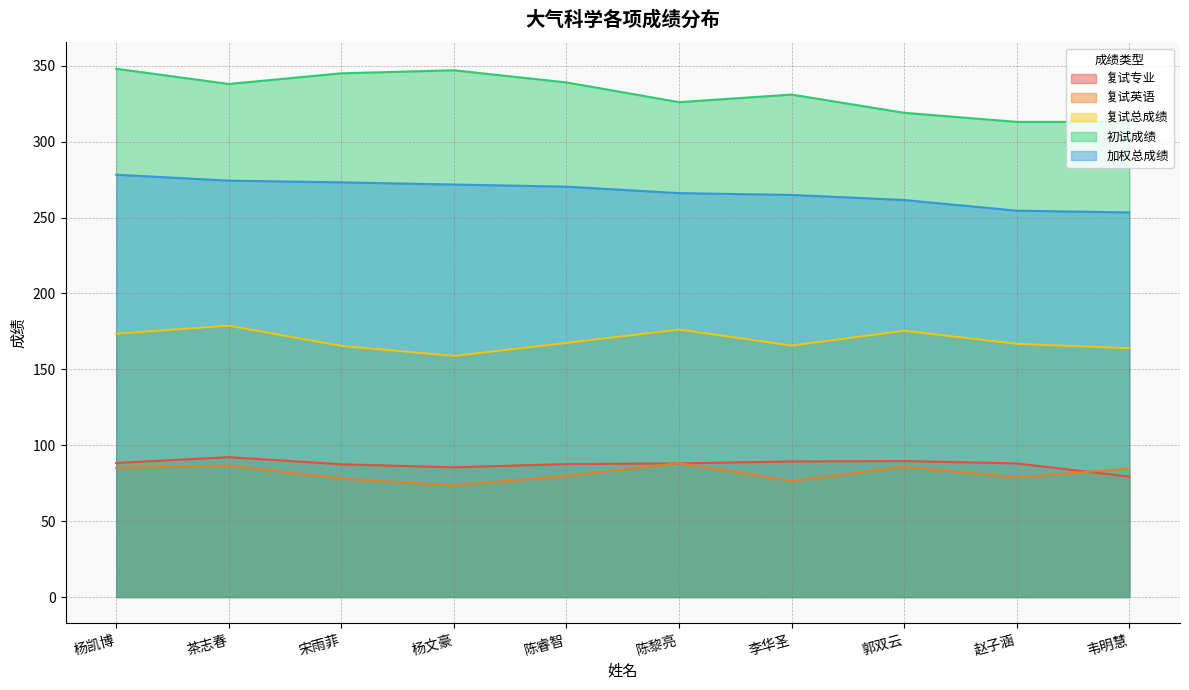

What is the difference between the highest and lowest values at 赵子涵?

234.2